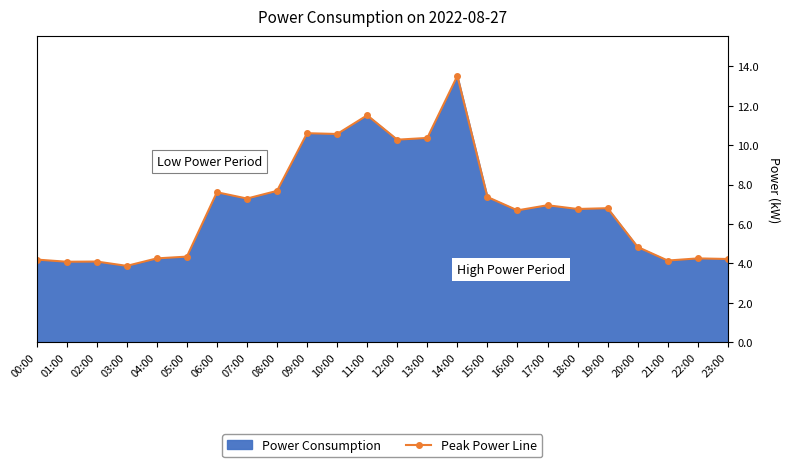

What is the approximate value at 13:00?

10.4